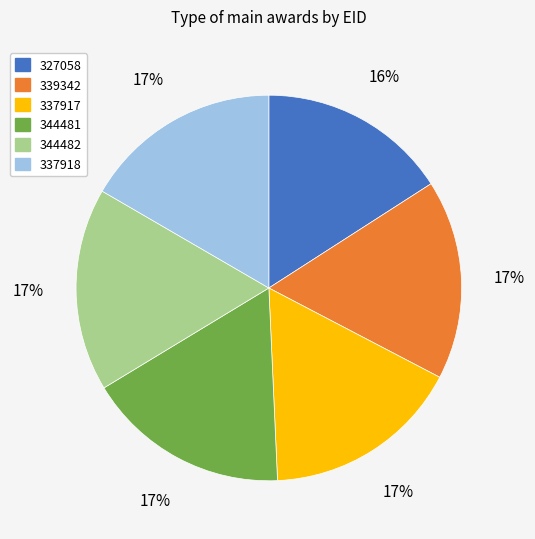

The 339342 slice represents 3% of the pie. True or false?

False